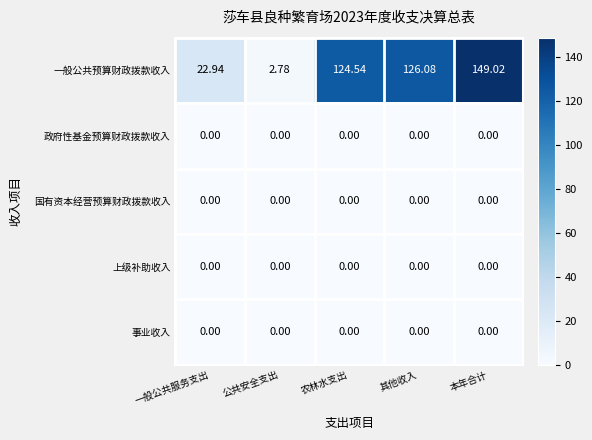

What is the greatest value displayed?

149.0